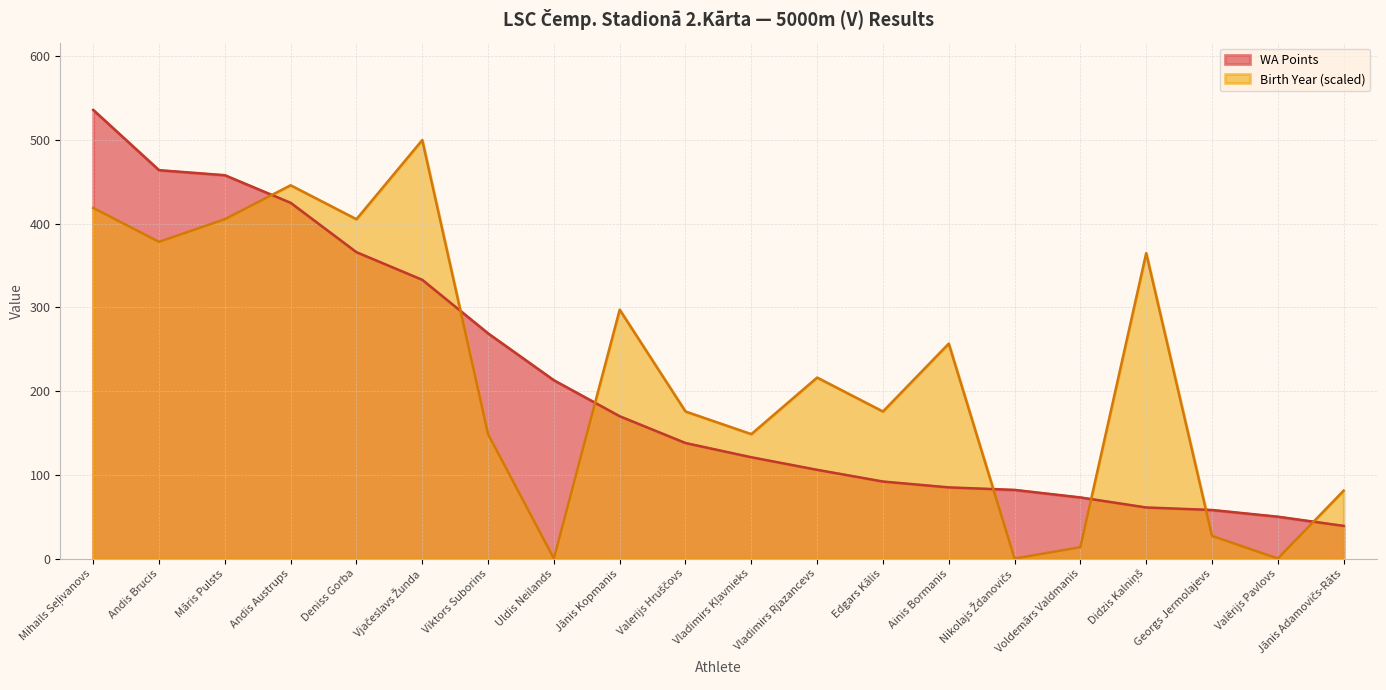

What is the difference between the maximum and second lowest values?

486